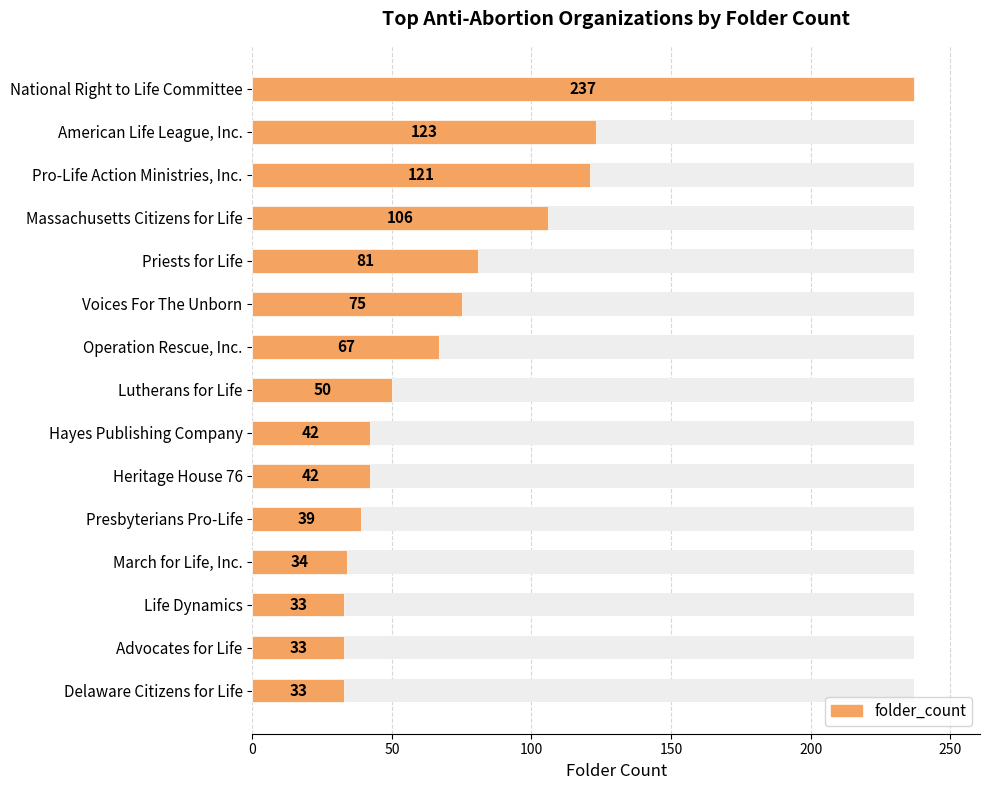

What is the sum of all values?

1116